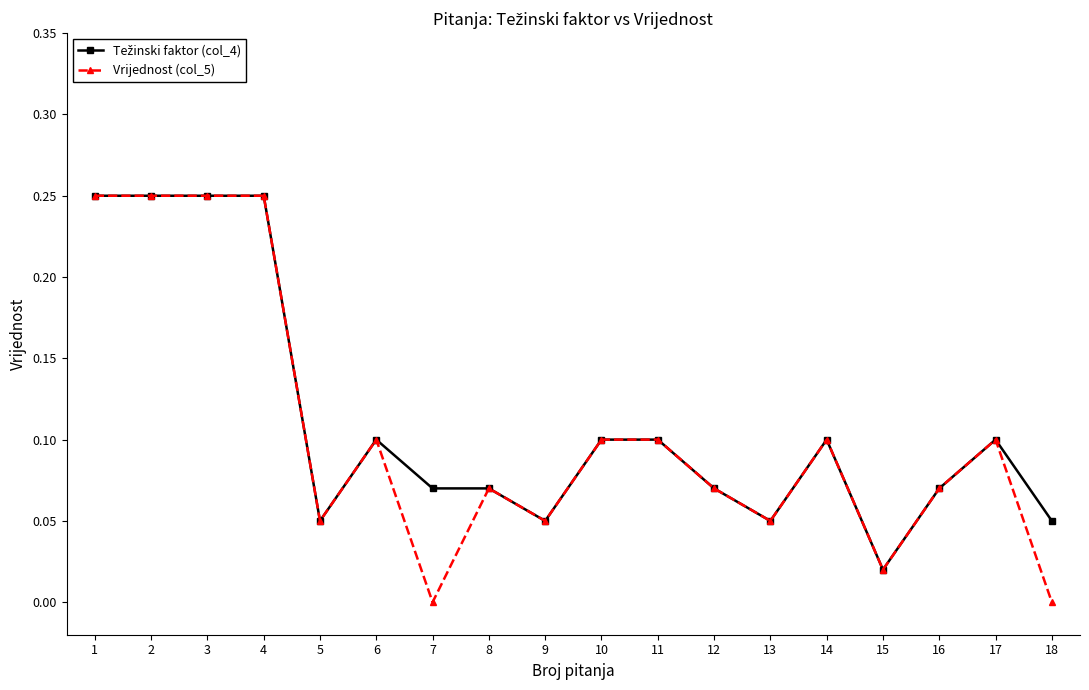

True or false: Vrijednost (col_5) has a value of 0.1 at 9.

True